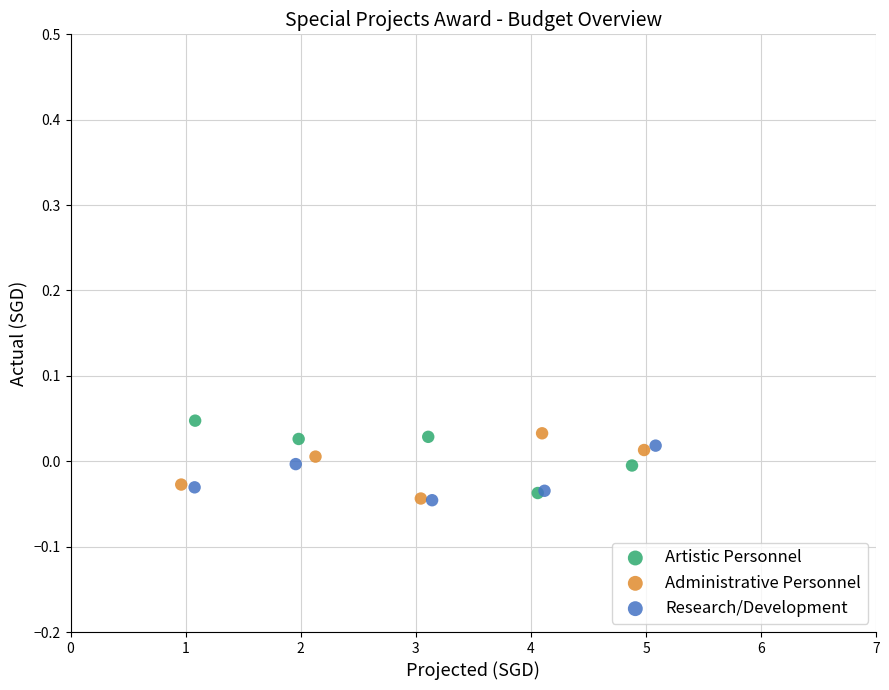

What are all the series names shown in the legend?

Artistic Personnel, Administrative Personnel, Research/Development